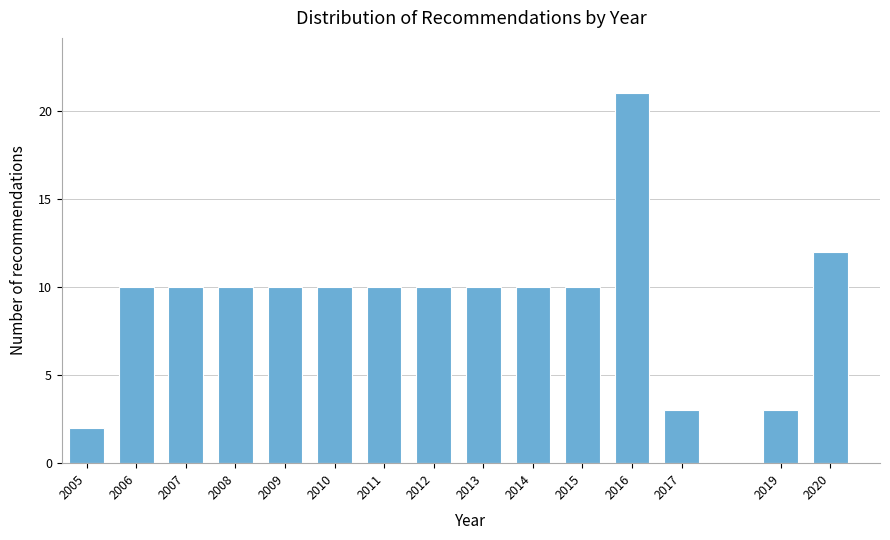

Reading left to right, extract all data points from this chart.

2	10	10	10	10	10	10	10	10	10	10	21	3	3	12